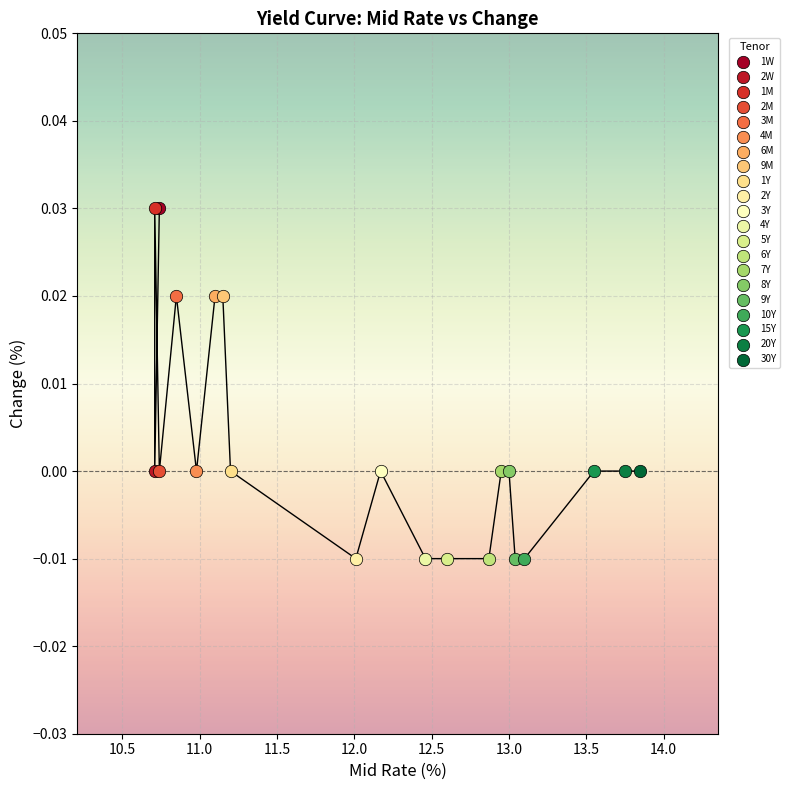

What are all the series names shown in the legend?

1W, 2W, 1M, 2M, 3M, 4M, 6M, 9M, 1Y, 2Y, 3Y, 4Y, 5Y, 6Y, 7Y, 8Y, 9Y, 10Y, 15Y, 20Y, 30Y